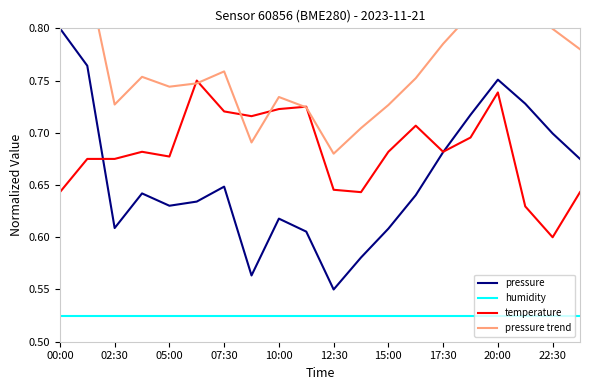

True or false: pressure and humidity intersect in this chart.

False